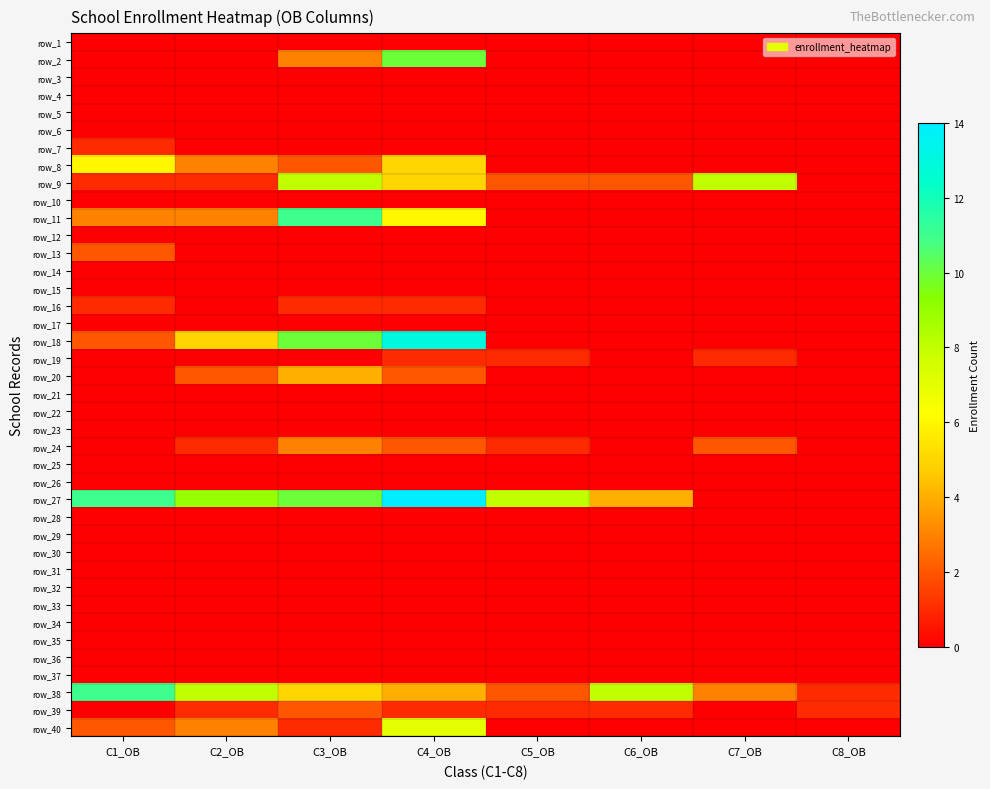

What is the spread (max minus min) of values at C7_OB?

8